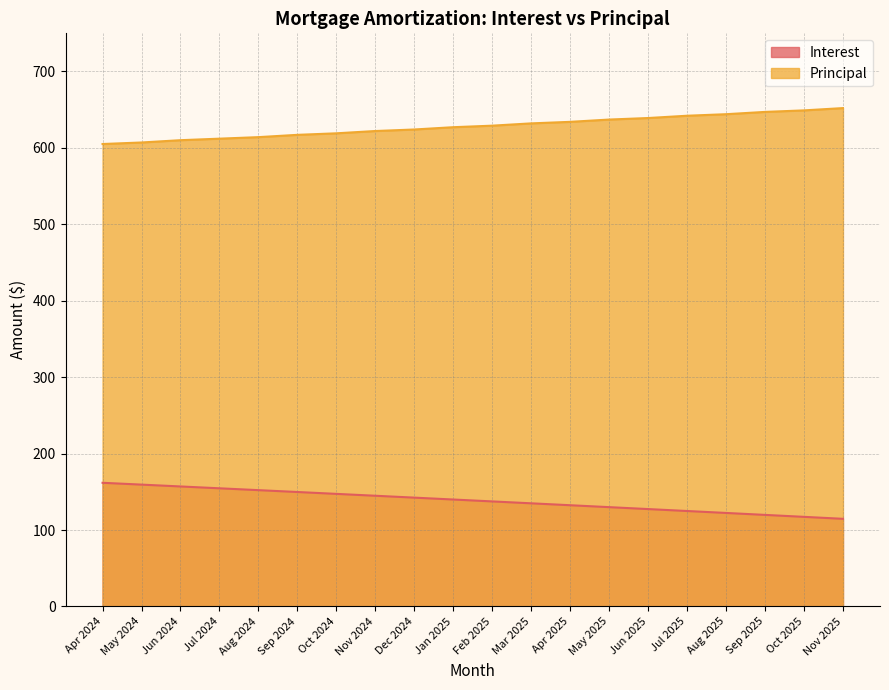

True or false: Principal and Interest intersect in this chart.

False